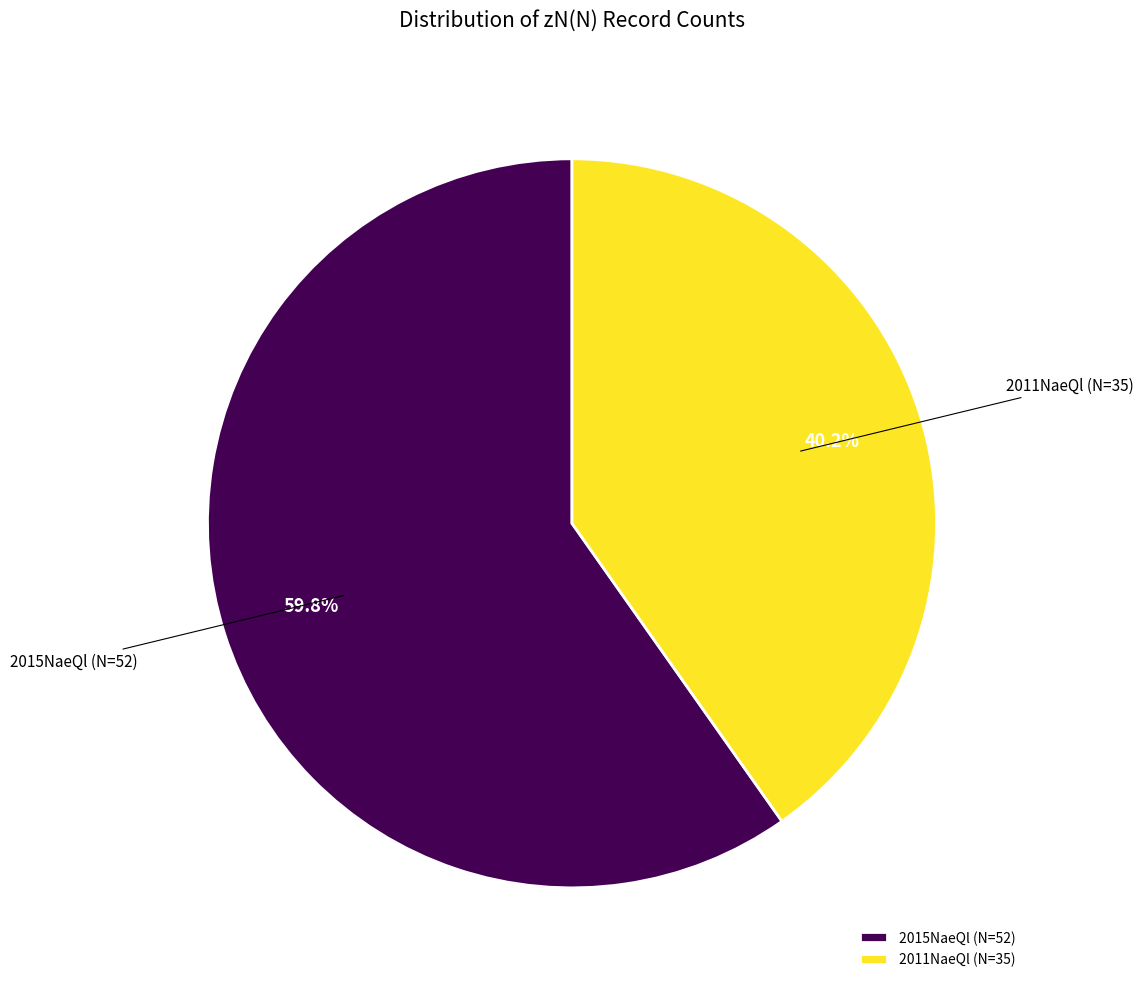

Does any single category account for the majority?

Yes